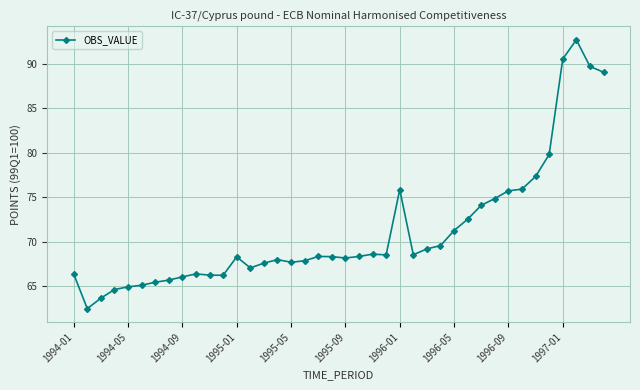

What is the greatest value displayed?

92.7